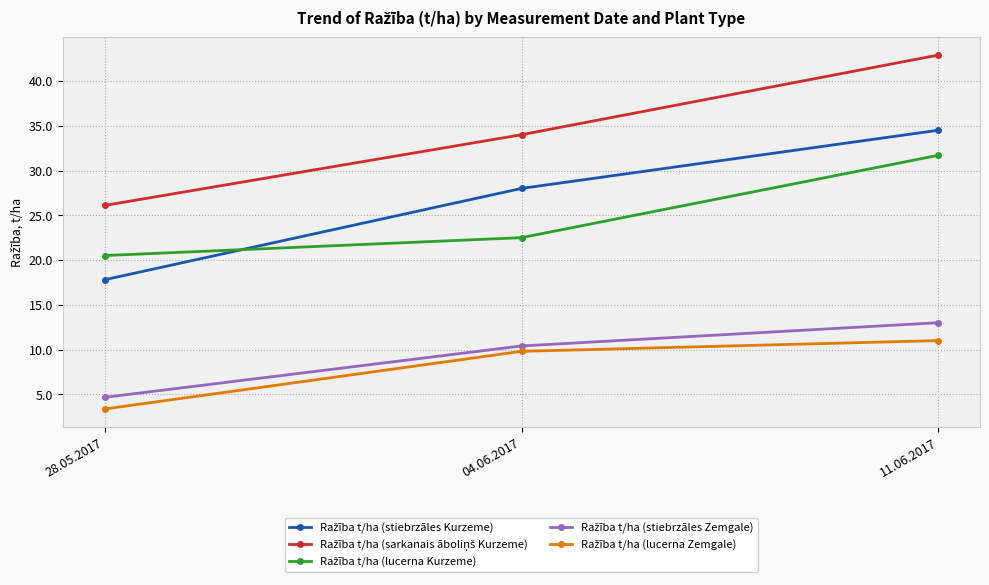

How many distinct data groups are displayed?

5